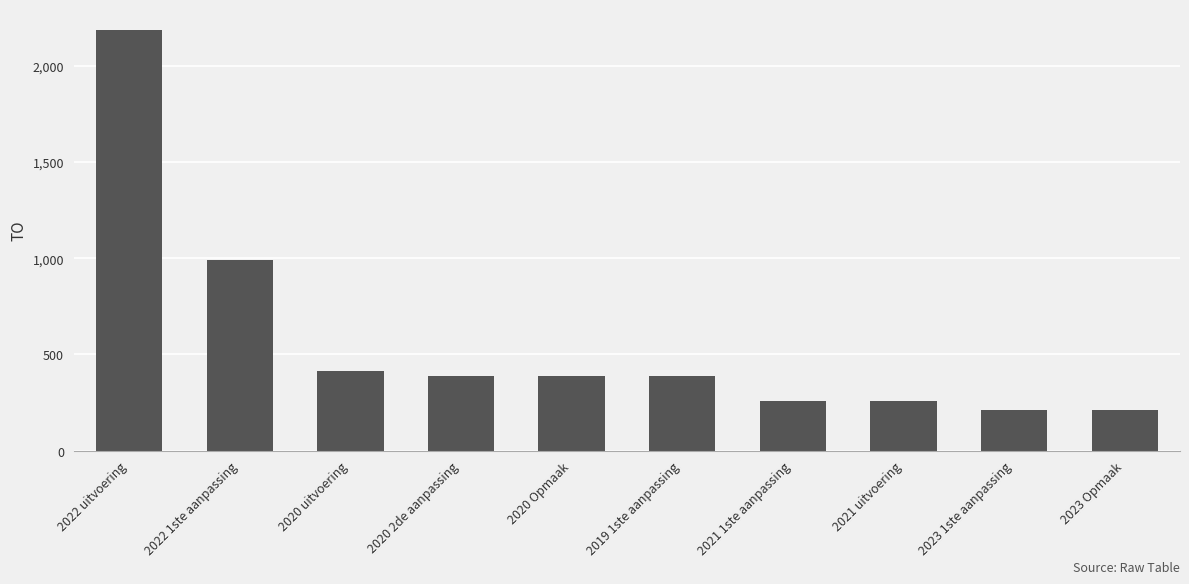

How many data points are less than 390?

4